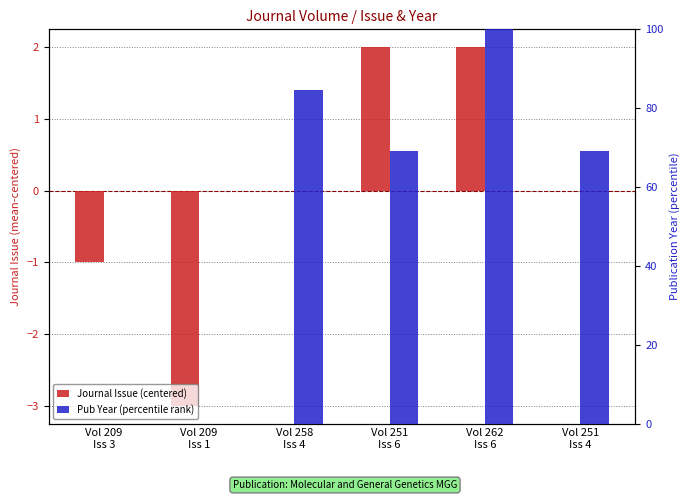

Reading left to right, what are all the values shown in this chart?

Journal Issue (centered): Vol 209
Iss 3=-1.0	Vol 209
Iss 1=-3.0	Vol 258
Iss 4=0.0	Vol 251
Iss 6=2.0	Vol 262
Iss 6=2.0	Vol 251
Iss 4=0.0
Pub Year (percentile rank): Vol 209
Iss 3=0.0	Vol 209
Iss 1=0.0	Vol 258
Iss 4=84.6	Vol 251
Iss 6=69.2	Vol 262
Iss 6=100.0	Vol 251
Iss 4=69.2